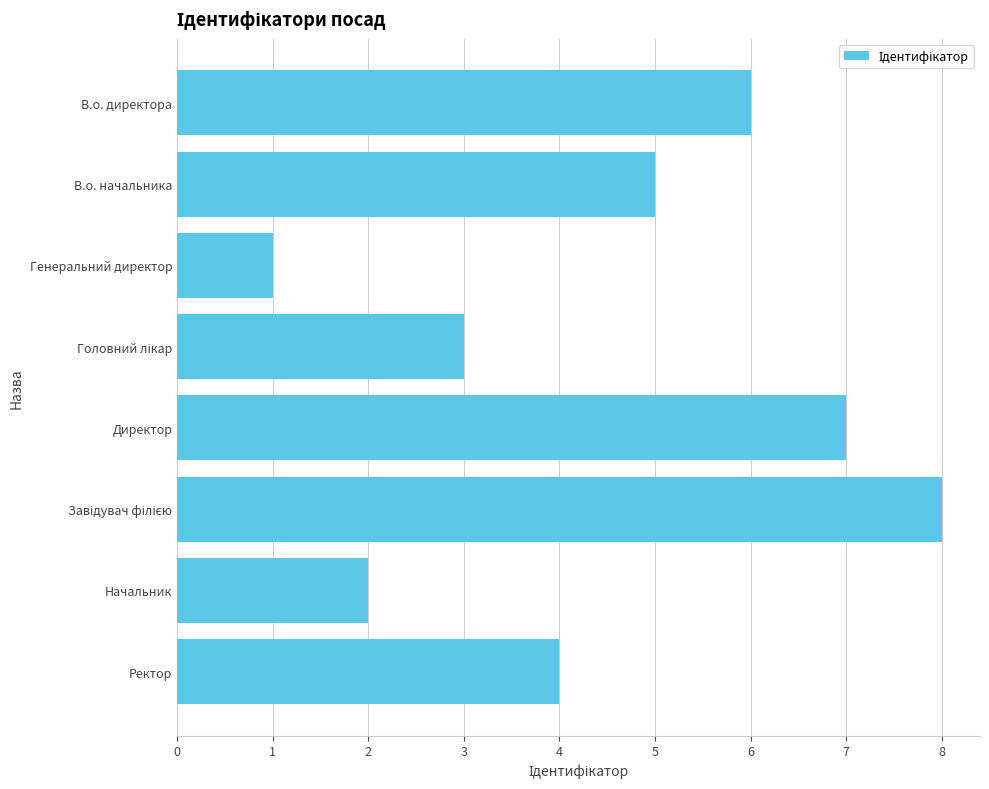

Which has a higher value, Генеральний директор or Директор?

Директор